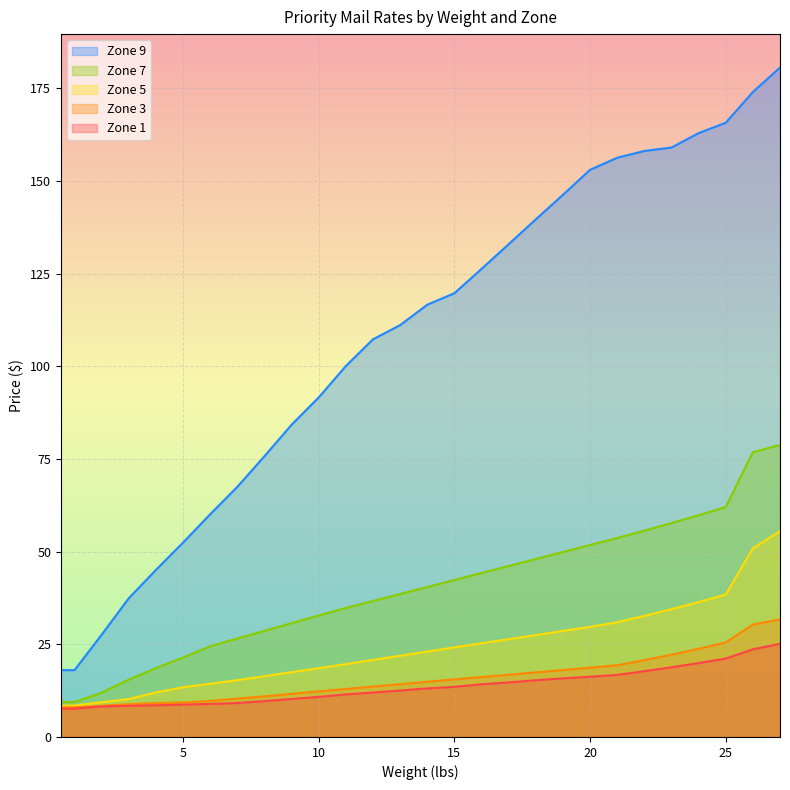

True or false: Zone 9 and Zone 5 cross at least once.

False